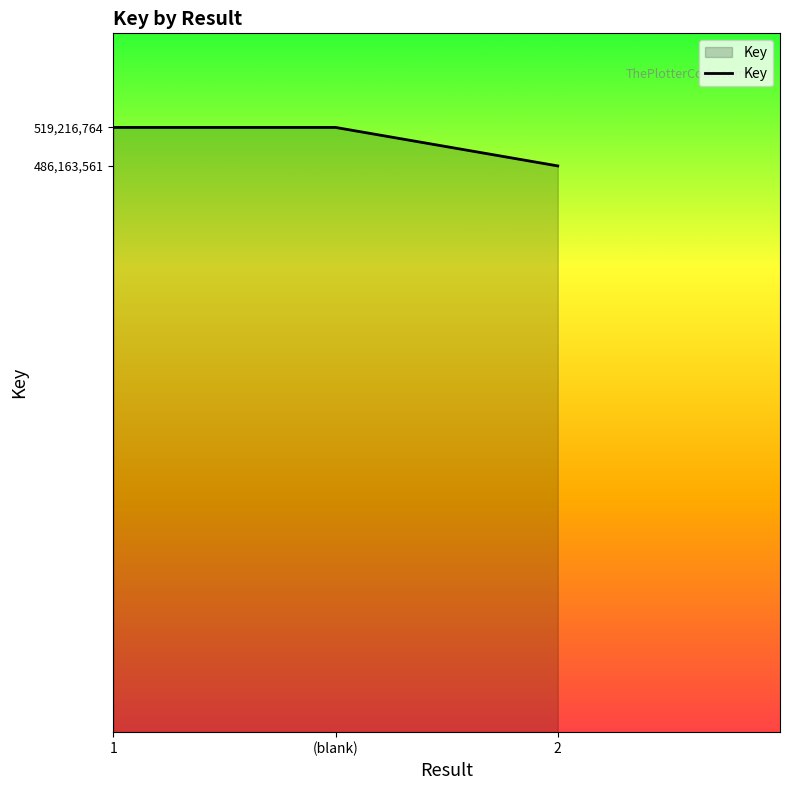

What is the smallest value displayed?

486163561.0